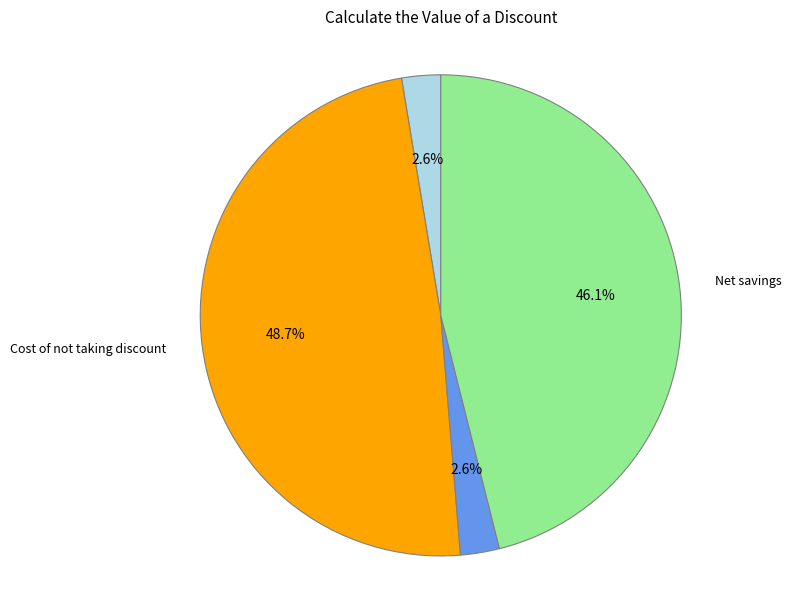

Is there any slice that represents more than half of the pie?

No